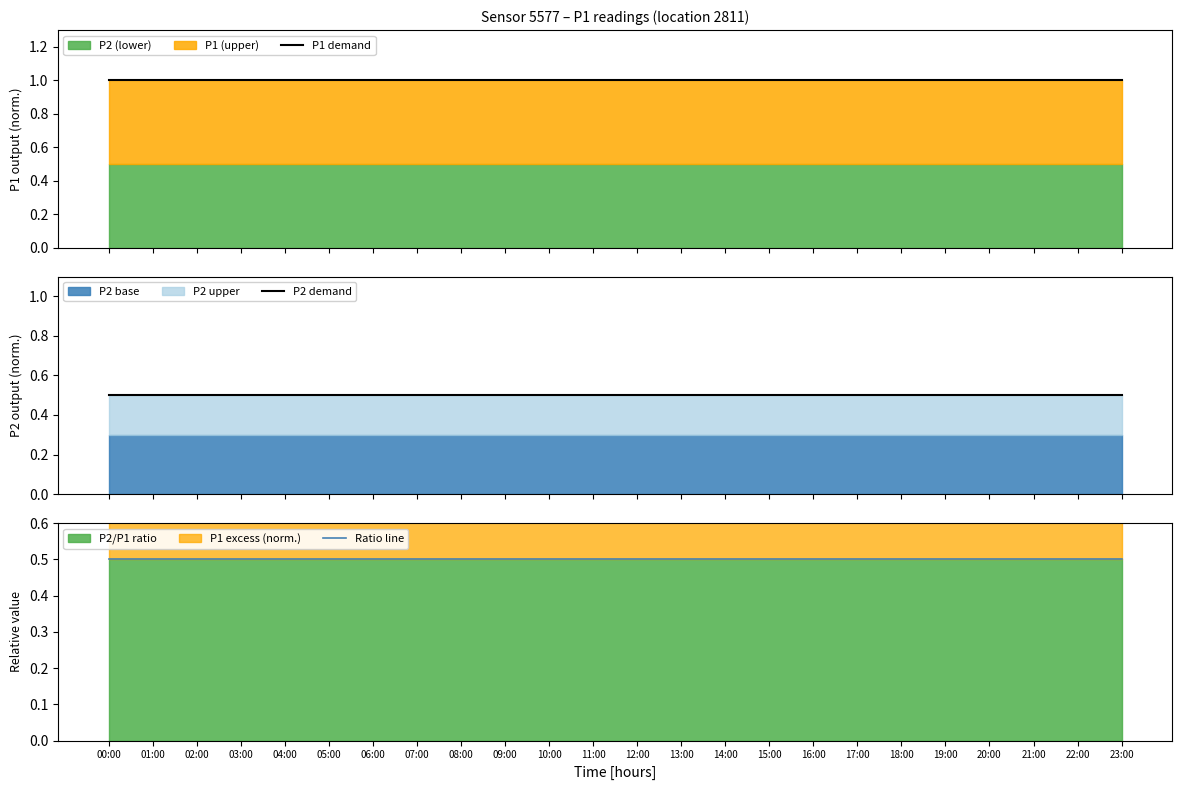

At which category is the sum across all series the highest?

00:00